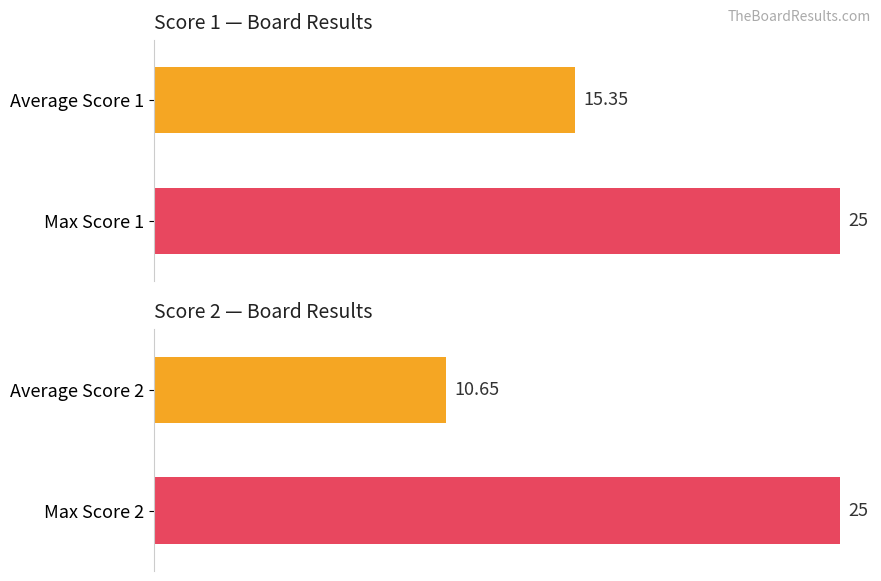

The Score 2 series shows 25 at 1. True or false?

True